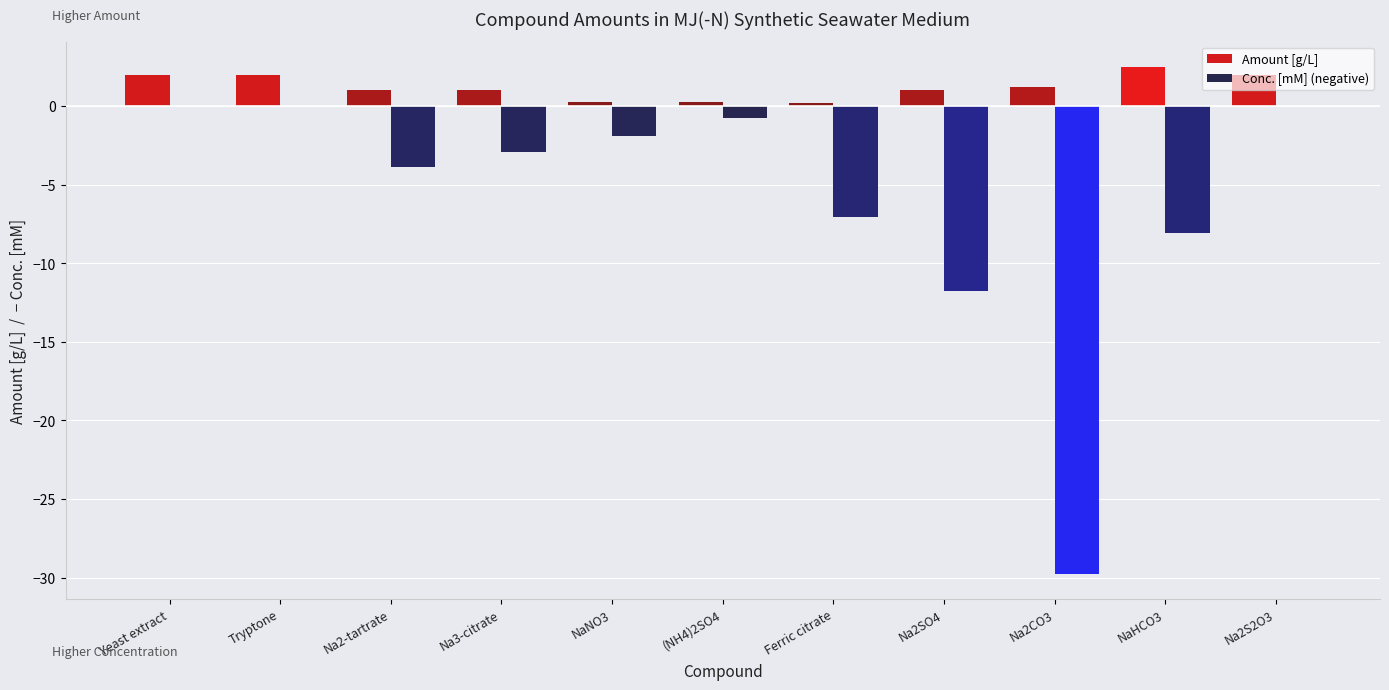

Between Ferric citrate and Na2CO3, which series saw the biggest shift?

Conc. [mM] (negative)